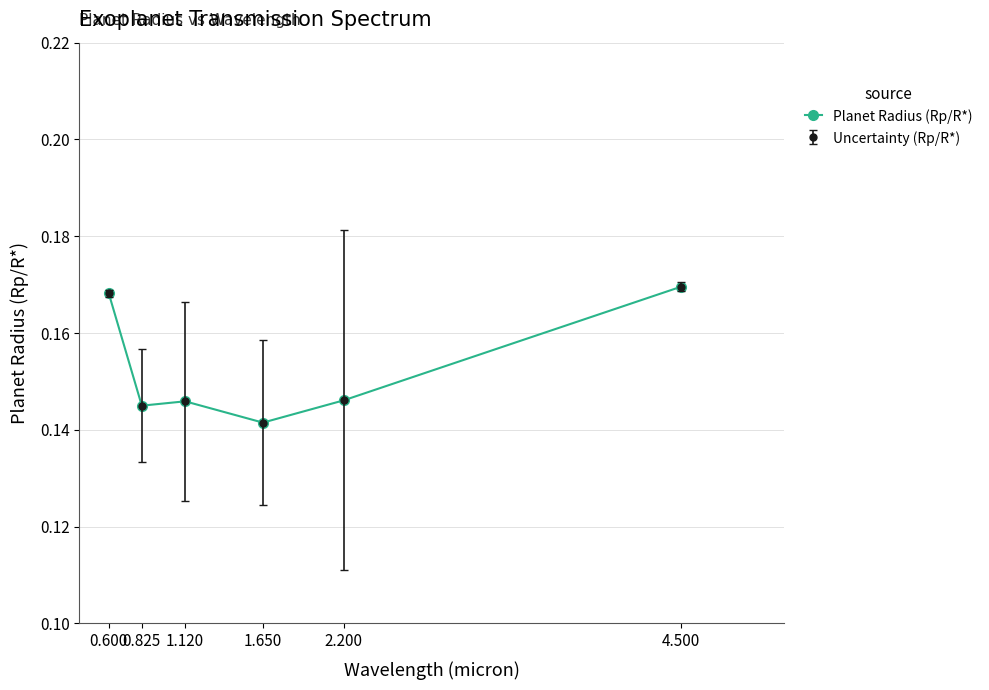

What is the label of the 1st point from the right?

4.500